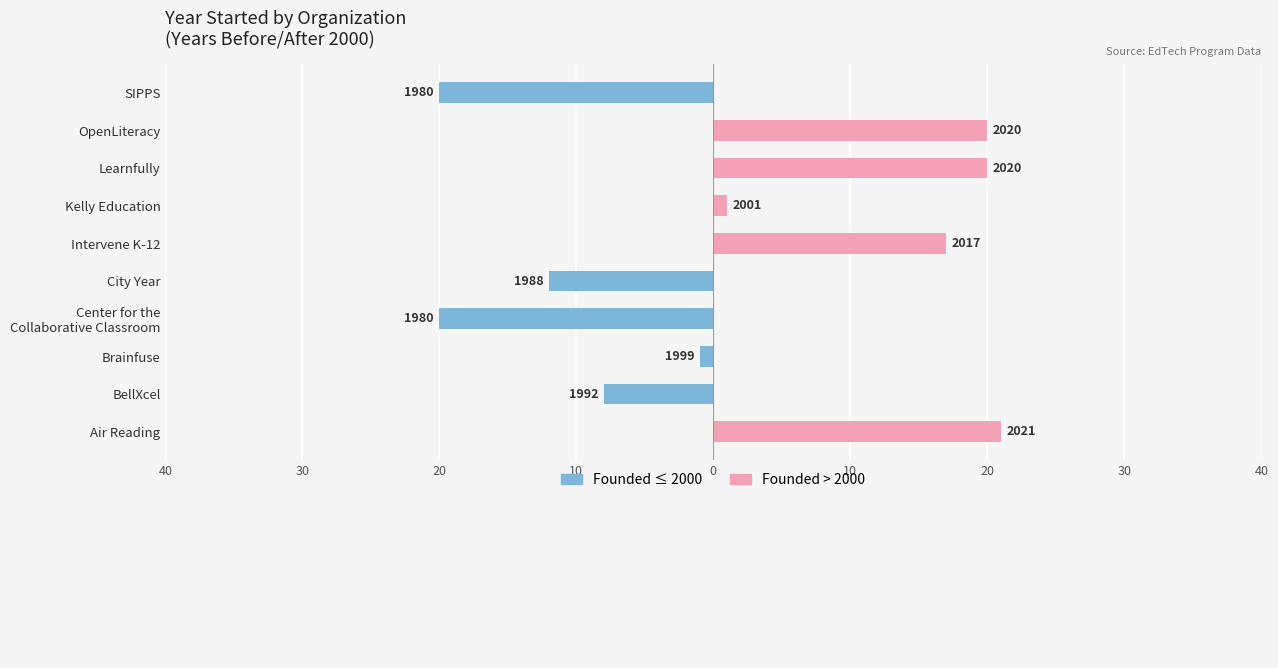

The Founded before 2000 series shows 7 at OpenLiteracy. True or false?

False